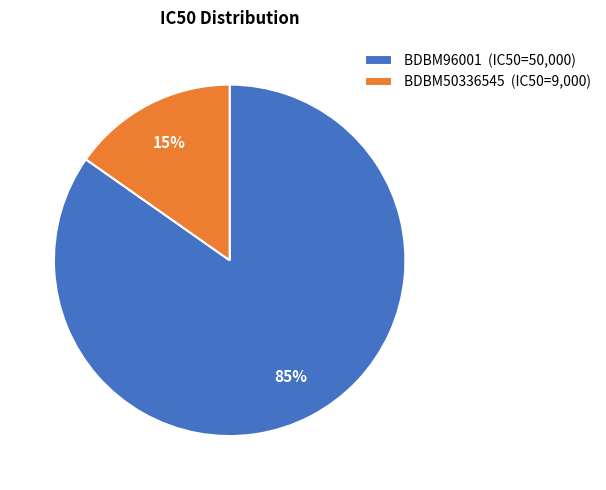

Is BDBM50336545 the majority of the pie?

No